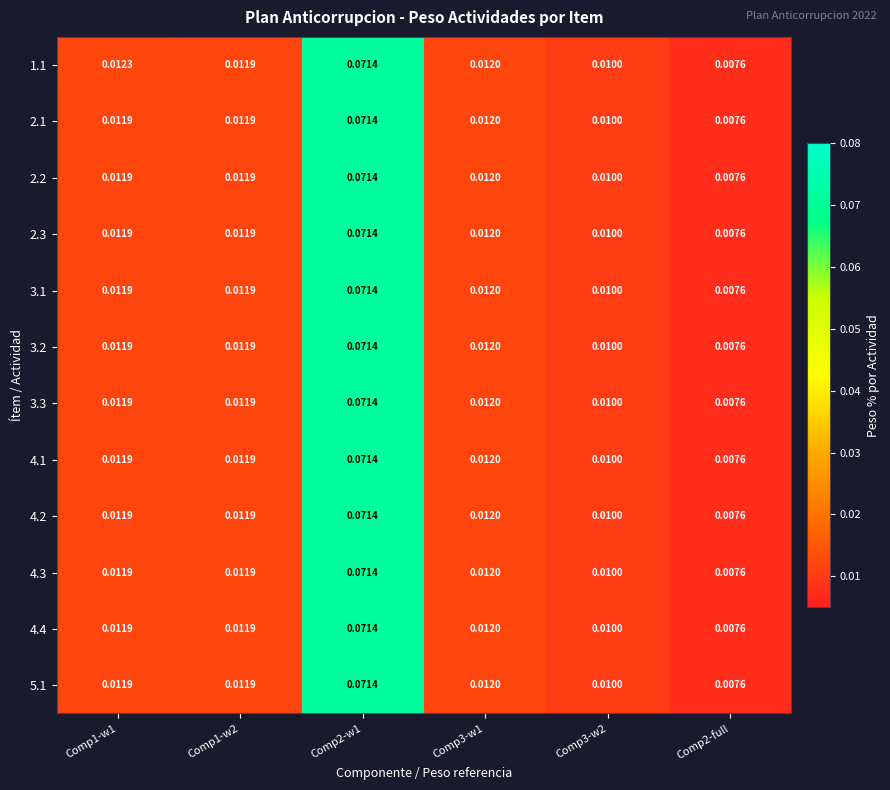

Is the value of 4.2 at Comp1-w1 greater than the value of 2.1 at Comp3-w1?

No